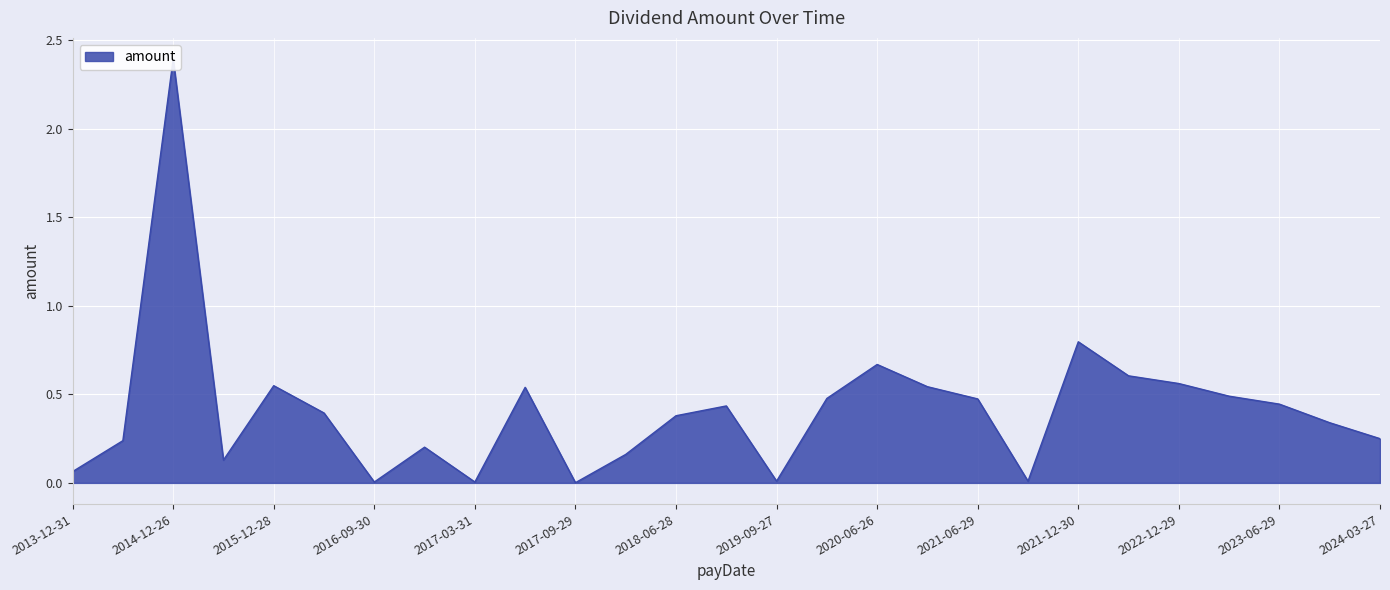

Rank the categories by value from highest to lowest.

2014-12-26, 2021-12-30, 2020-06-26, 2022-06-29, 2022-12-29, 2015-12-28, 2020-12-24, 2017-06-30, 2023-03-30, 2019-12-27, 2021-06-29, 2023-06-29, 2019-06-28, 2016-06-24, 2018-06-28, 2023-12-28, 2024-03-27, 2014-06-27, 2016-12-30, 2017-12-29, 2015-06-26, 2013-12-31, 2019-09-27, 2021-09-29, 2016-09-30, 2017-03-31, 2017-09-29